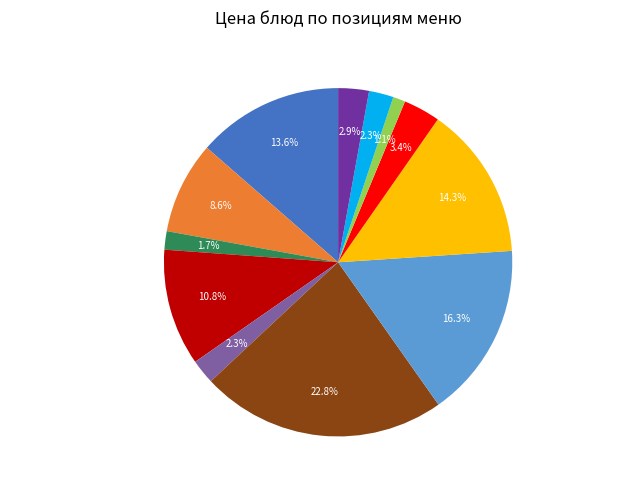

Combined, what portion of the pie is Чай с сахаром and Кондитерское изделие?

6.3%